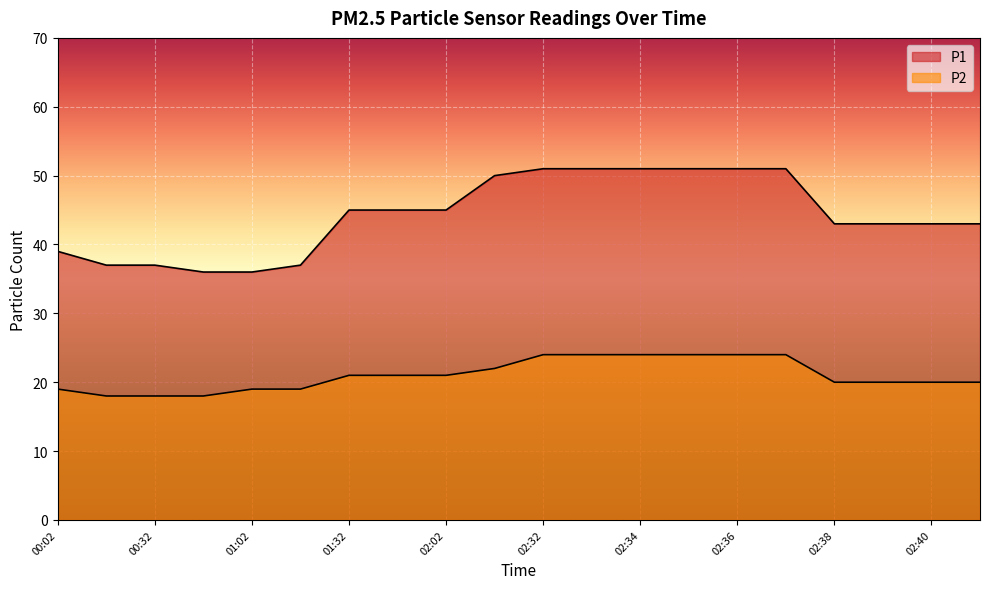

At which label does P1 reach its minimum?

00:47